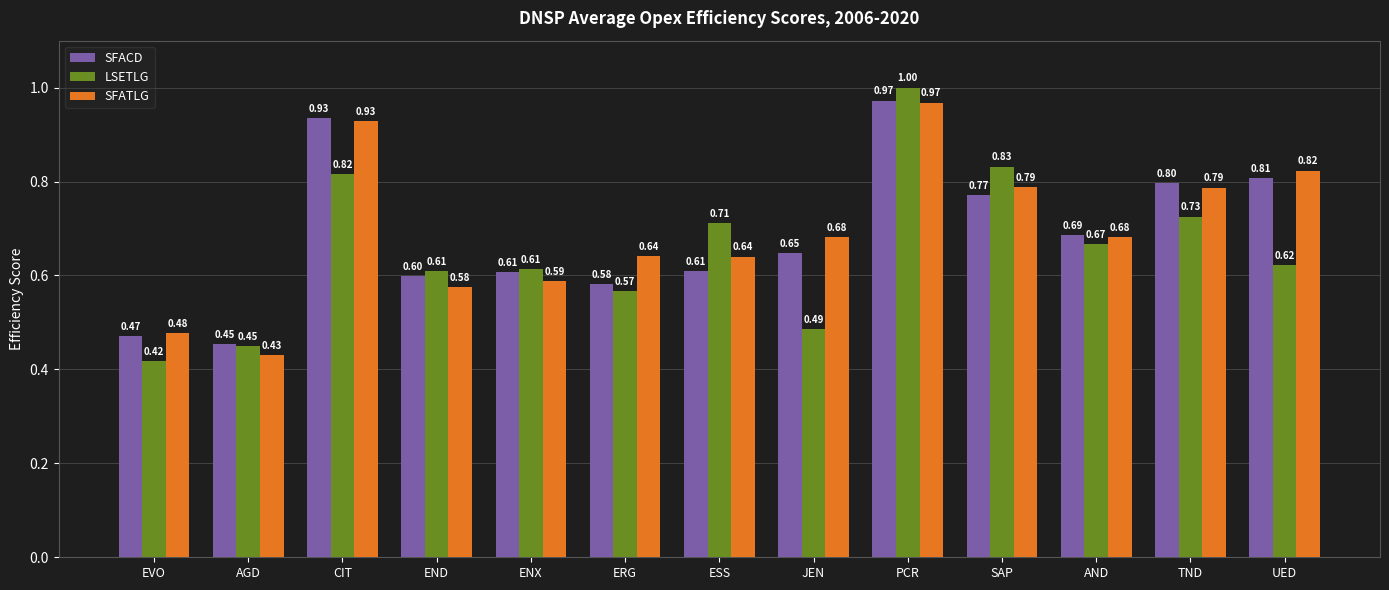

What is the label of the 12th bar from the left?

TND